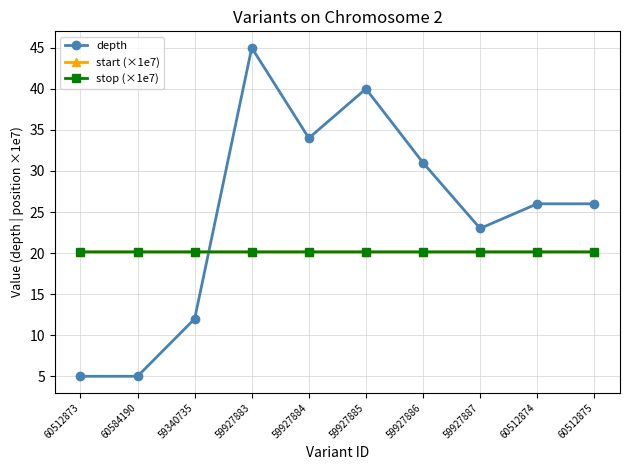

Count the stop (×1e7) values in the range 20 to 21.

10